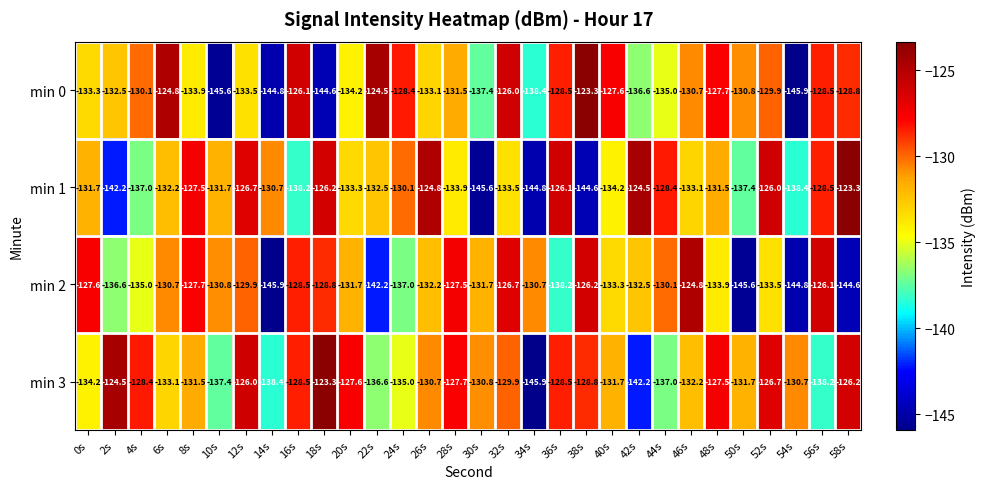

Which series has the largest total across all categories?

min 3